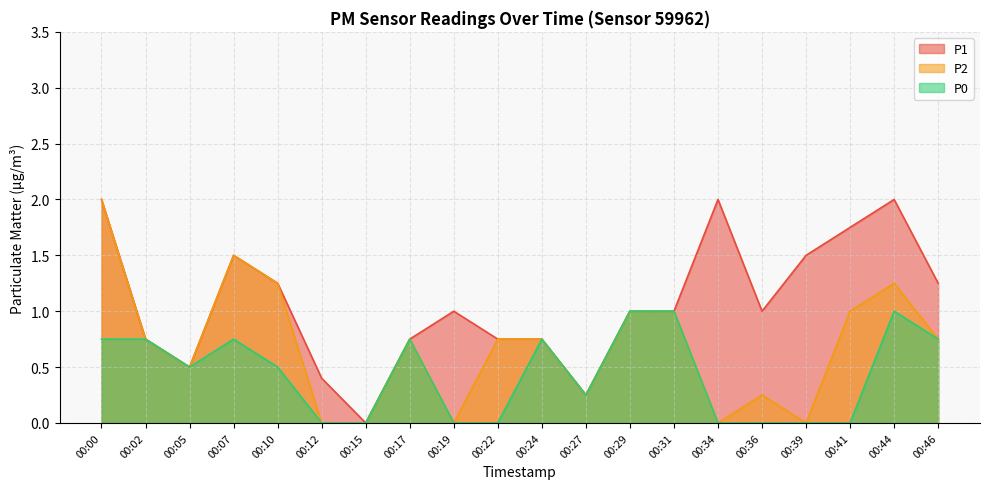

Does the chart have visible grid lines?

Yes